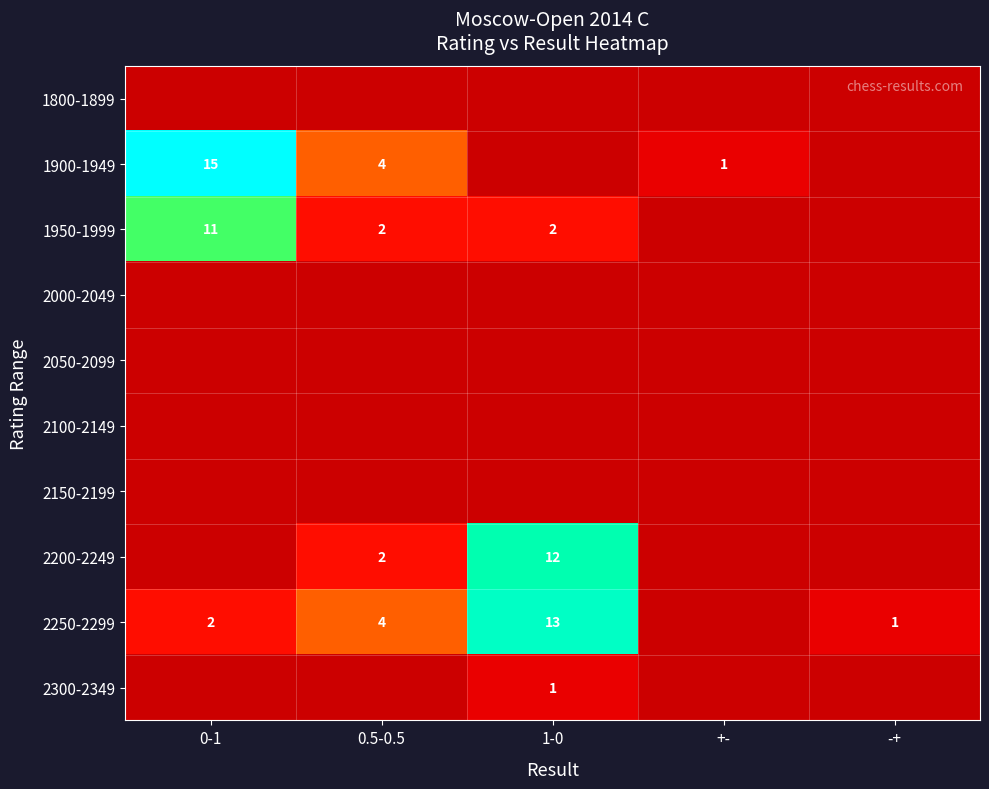

Is it true that 2200-2249 equals 12 at 1-0?

True